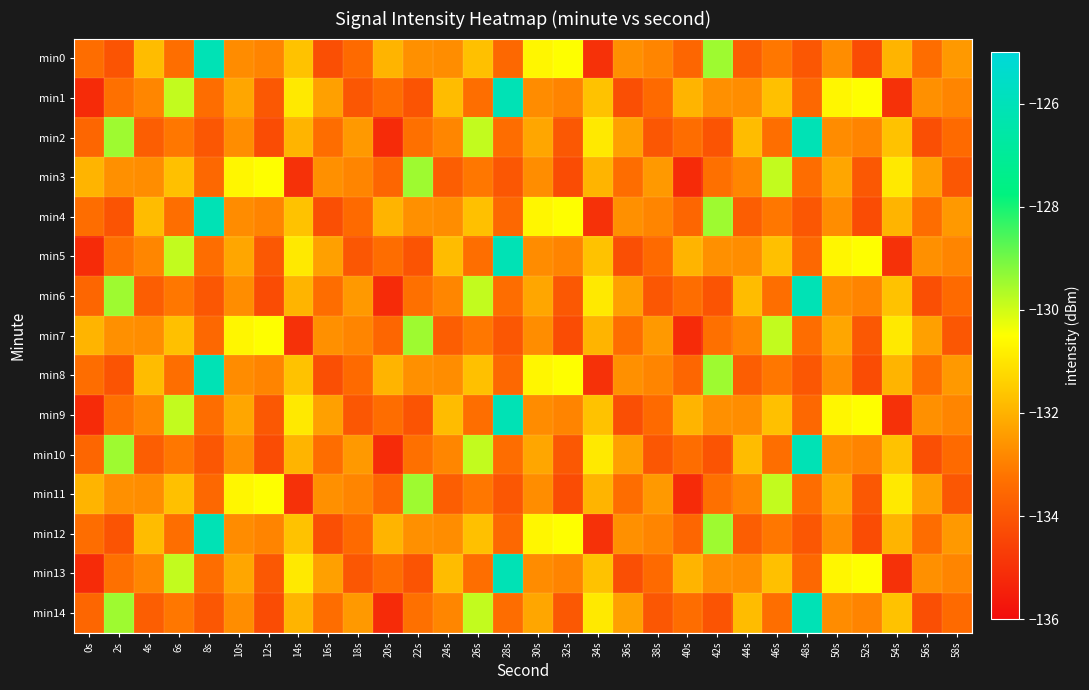

Reading left to right, what are all the values shown in this chart?

min0: 0s=-133.4	2s=-134.1	4s=-131.8	6s=-133.3	8s=-126.1	10s=-132.7	12s=-132.9	14s=-131.7	16s=-134.2	18s=-133.4	20s=-132.0	22s=-132.7	24s=-132.7	26s=-131.7	28s=-133.5	30s=-130.7	32s=-130.5	34s=-135.0	36s=-132.7	38s=-132.9	40s=-133.6	42s=-129.5	44s=-133.8	46s=-133.1	48s=-134.0	50s=-132.7	52s=-134.3	54s=-132.0	56s=-133.4	58s=-132.5
min1: 0s=-135.2	2s=-133.3	4s=-132.9	6s=-129.8	8s=-133.4	10s=-132.2	12s=-134.0	14s=-130.9	16s=-132.4	18s=-134.0	20s=-133.4	22s=-134.1	24s=-131.8	26s=-133.3	28s=-126.1	30s=-132.7	32s=-132.9	34s=-131.7	36s=-134.2	38s=-133.4	40s=-132.0	42s=-132.7	44s=-132.7	46s=-131.7	48s=-133.5	50s=-130.7	52s=-130.5	54s=-135.0	56s=-132.7	58s=-132.9
min2: 0s=-133.6	2s=-129.5	4s=-133.8	6s=-133.1	8s=-134.0	10s=-132.7	12s=-134.3	14s=-132.0	16s=-133.4	18s=-132.5	20s=-135.2	22s=-133.3	24s=-132.9	26s=-129.8	28s=-133.4	30s=-132.2	32s=-134.0	34s=-130.9	36s=-132.4	38s=-134.0	40s=-133.4	42s=-134.1	44s=-131.8	46s=-133.3	48s=-126.1	50s=-132.7	52s=-132.9	54s=-131.7	56s=-134.2	58s=-133.4
min3: 0s=-132.0	2s=-132.7	4s=-132.7	6s=-131.7	8s=-133.5	10s=-130.7	12s=-130.5	14s=-135.0	16s=-132.7	18s=-132.9	20s=-133.6	22s=-129.5	24s=-133.8	26s=-133.1	28s=-134.0	30s=-132.7	32s=-134.3	34s=-132.0	36s=-133.4	38s=-132.5	40s=-135.2	42s=-133.3	44s=-132.9	46s=-129.8	48s=-133.4	50s=-132.2	52s=-134.0	54s=-130.9	56s=-132.4	58s=-134.0
min4: 0s=-133.4	2s=-134.1	4s=-131.8	6s=-133.3	8s=-126.1	10s=-132.7	12s=-132.9	14s=-131.7	16s=-134.2	18s=-133.4	20s=-132.0	22s=-132.7	24s=-132.7	26s=-131.7	28s=-133.5	30s=-130.7	32s=-130.5	34s=-135.0	36s=-132.7	38s=-132.9	40s=-133.6	42s=-129.5	44s=-133.8	46s=-133.1	48s=-134.0	50s=-132.7	52s=-134.3	54s=-132.0	56s=-133.4	58s=-132.5
min5: 0s=-135.2	2s=-133.3	4s=-132.9	6s=-129.8	8s=-133.4	10s=-132.2	12s=-134.0	14s=-130.9	16s=-132.4	18s=-134.0	20s=-133.4	22s=-134.1	24s=-131.8	26s=-133.3	28s=-126.1	30s=-132.7	32s=-132.9	34s=-131.7	36s=-134.2	38s=-133.4	40s=-132.0	42s=-132.7	44s=-132.7	46s=-131.7	48s=-133.5	50s=-130.7	52s=-130.5	54s=-135.0	56s=-132.7	58s=-132.9
min6: 0s=-133.6	2s=-129.5	4s=-133.8	6s=-133.1	8s=-134.0	10s=-132.7	12s=-134.3	14s=-132.0	16s=-133.4	18s=-132.5	20s=-135.2	22s=-133.3	24s=-132.9	26s=-129.8	28s=-133.4	30s=-132.2	32s=-134.0	34s=-130.9	36s=-132.4	38s=-134.0	40s=-133.4	42s=-134.1	44s=-131.8	46s=-133.3	48s=-126.1	50s=-132.7	52s=-132.9	54s=-131.7	56s=-134.2	58s=-133.4
min7: 0s=-132.0	2s=-132.7	4s=-132.7	6s=-131.7	8s=-133.5	10s=-130.7	12s=-130.5	14s=-135.0	16s=-132.7	18s=-132.9	20s=-133.6	22s=-129.5	24s=-133.8	26s=-133.1	28s=-134.0	30s=-132.7	32s=-134.3	34s=-132.0	36s=-133.4	38s=-132.5	40s=-135.2	42s=-133.3	44s=-132.9	46s=-129.8	48s=-133.4	50s=-132.2	52s=-134.0	54s=-130.9	56s=-132.4	58s=-134.0
min8: 0s=-133.4	2s=-134.1	4s=-131.8	6s=-133.3	8s=-126.1	10s=-132.7	12s=-132.9	14s=-131.7	16s=-134.2	18s=-133.4	20s=-132.0	22s=-132.7	24s=-132.7	26s=-131.7	28s=-133.5	30s=-130.7	32s=-130.5	34s=-135.0	36s=-132.7	38s=-132.9	40s=-133.6	42s=-129.5	44s=-133.8	46s=-133.1	48s=-134.0	50s=-132.7	52s=-134.3	54s=-132.0	56s=-133.4	58s=-132.5
min9: 0s=-135.2	2s=-133.3	4s=-132.9	6s=-129.8	8s=-133.4	10s=-132.2	12s=-134.0	14s=-130.9	16s=-132.4	18s=-134.0	20s=-133.4	22s=-134.1	24s=-131.8	26s=-133.3	28s=-126.1	30s=-132.7	32s=-132.9	34s=-131.7	36s=-134.2	38s=-133.4	40s=-132.0	42s=-132.7	44s=-132.7	46s=-131.7	48s=-133.5	50s=-130.7	52s=-130.5	54s=-135.0	56s=-132.7	58s=-132.9
min10: 0s=-133.6	2s=-129.5	4s=-133.8	6s=-133.1	8s=-134.0	10s=-132.7	12s=-134.3	14s=-132.0	16s=-133.4	18s=-132.5	20s=-135.2	22s=-133.3	24s=-132.9	26s=-129.8	28s=-133.4	30s=-132.2	32s=-134.0	34s=-130.9	36s=-132.4	38s=-134.0	40s=-133.4	42s=-134.1	44s=-131.8	46s=-133.3	48s=-126.1	50s=-132.7	52s=-132.9	54s=-131.7	56s=-134.2	58s=-133.4
min11: 0s=-132.0	2s=-132.7	4s=-132.7	6s=-131.7	8s=-133.5	10s=-130.7	12s=-130.5	14s=-135.0	16s=-132.7	18s=-132.9	20s=-133.6	22s=-129.5	24s=-133.8	26s=-133.1	28s=-134.0	30s=-132.7	32s=-134.3	34s=-132.0	36s=-133.4	38s=-132.5	40s=-135.2	42s=-133.3	44s=-132.9	46s=-129.8	48s=-133.4	50s=-132.2	52s=-134.0	54s=-130.9	56s=-132.4	58s=-134.0
min12: 0s=-133.4	2s=-134.1	4s=-131.8	6s=-133.3	8s=-126.1	10s=-132.7	12s=-132.9	14s=-131.7	16s=-134.2	18s=-133.4	20s=-132.0	22s=-132.7	24s=-132.7	26s=-131.7	28s=-133.5	30s=-130.7	32s=-130.5	34s=-135.0	36s=-132.7	38s=-132.9	40s=-133.6	42s=-129.5	44s=-133.8	46s=-133.1	48s=-134.0	50s=-132.7	52s=-134.3	54s=-132.0	56s=-133.4	58s=-132.5
min13: 0s=-135.2	2s=-133.3	4s=-132.9	6s=-129.8	8s=-133.4	10s=-132.2	12s=-134.0	14s=-130.9	16s=-132.4	18s=-134.0	20s=-133.4	22s=-134.1	24s=-131.8	26s=-133.3	28s=-126.1	30s=-132.7	32s=-132.9	34s=-131.7	36s=-134.2	38s=-133.4	40s=-132.0	42s=-132.7	44s=-132.7	46s=-131.7	48s=-133.5	50s=-130.7	52s=-130.5	54s=-135.0	56s=-132.7	58s=-132.9
min14: 0s=-133.6	2s=-129.5	4s=-133.8	6s=-133.1	8s=-134.0	10s=-132.7	12s=-134.3	14s=-132.0	16s=-133.4	18s=-132.5	20s=-135.2	22s=-133.3	24s=-132.9	26s=-129.8	28s=-133.4	30s=-132.2	32s=-134.0	34s=-130.9	36s=-132.4	38s=-134.0	40s=-133.4	42s=-134.1	44s=-131.8	46s=-133.3	48s=-126.1	50s=-132.7	52s=-132.9	54s=-131.7	56s=-134.2	58s=-133.4